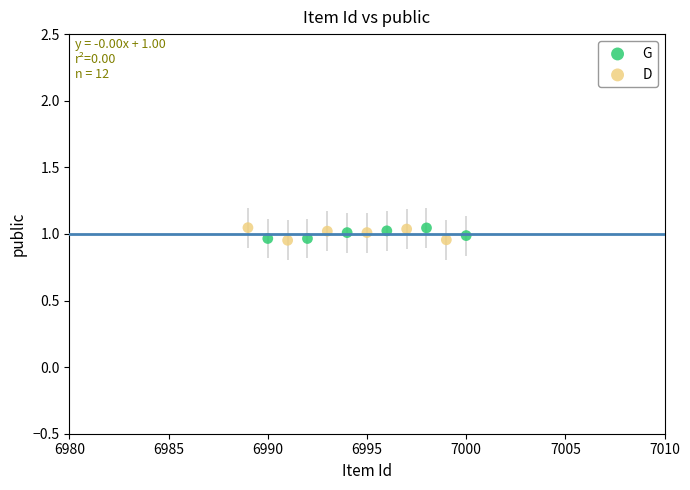

What are all the series names shown in the legend?

G, D